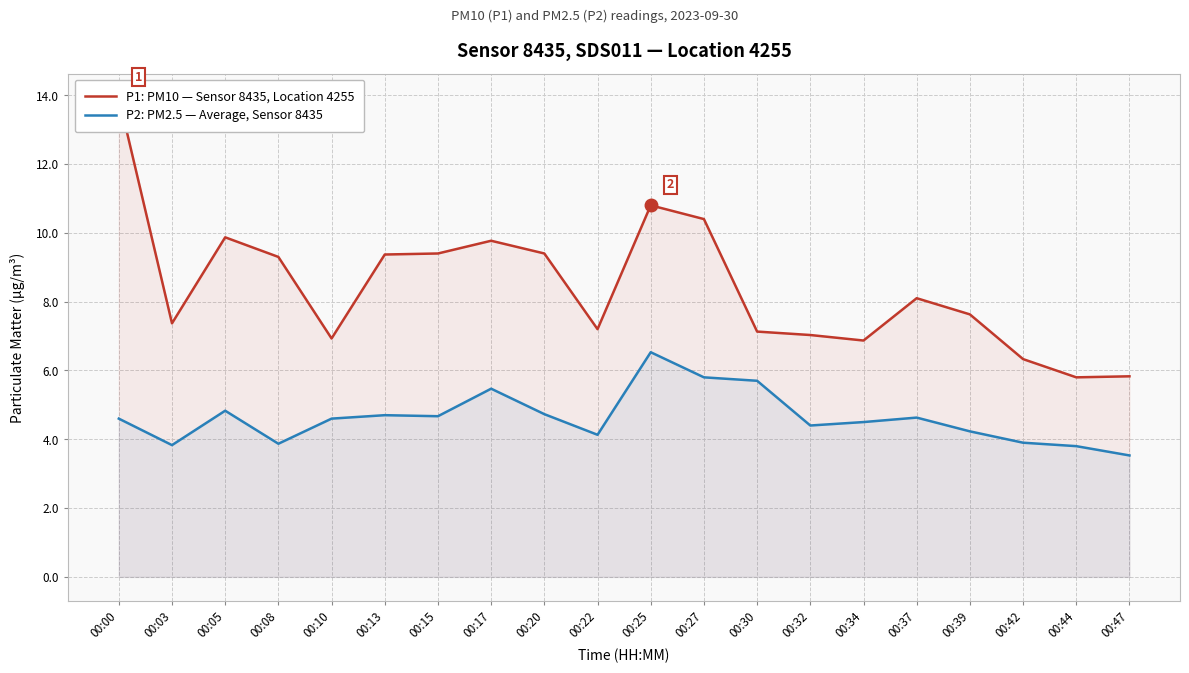

What are all the series names shown in the legend?

P1: PM10 — Sensor 8435, Location 4255, P2: PM2.5 — Average, Sensor 8435